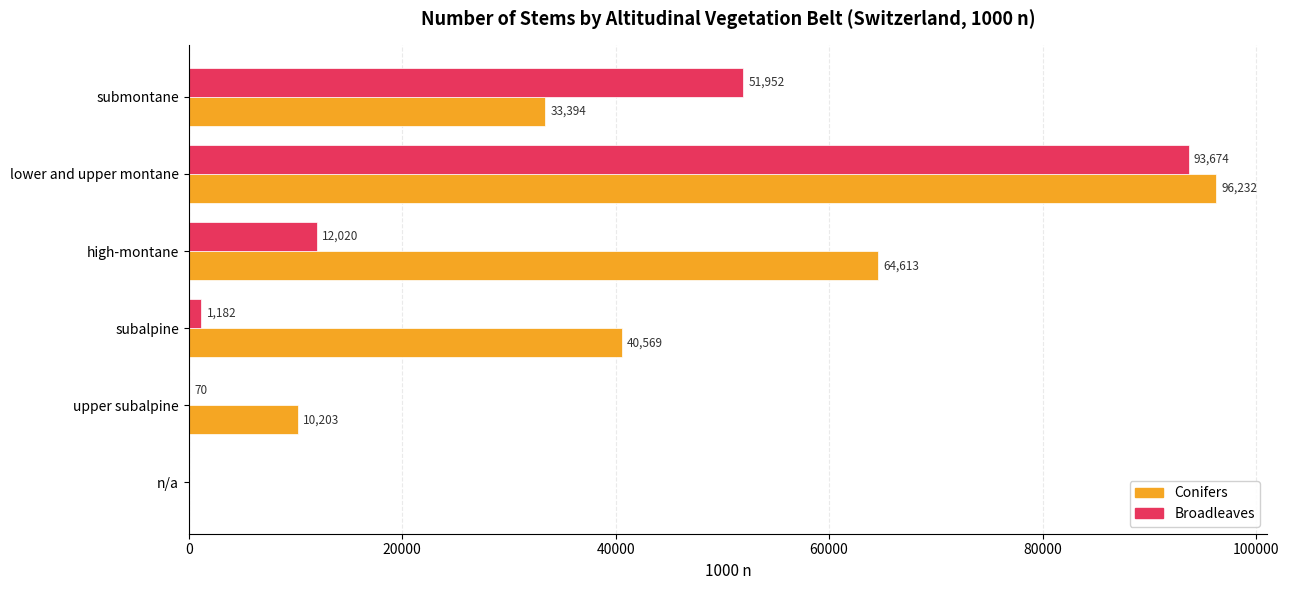

What is the maximum value shown in the chart?

96232